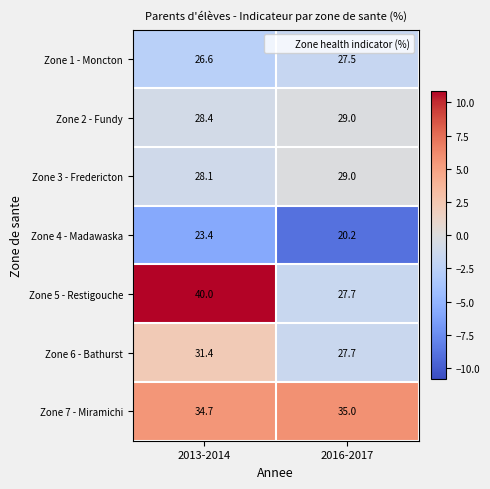

List the labels in order of Zone 4 - Madawaska value, largest first.

2013-2014, 2016-2017